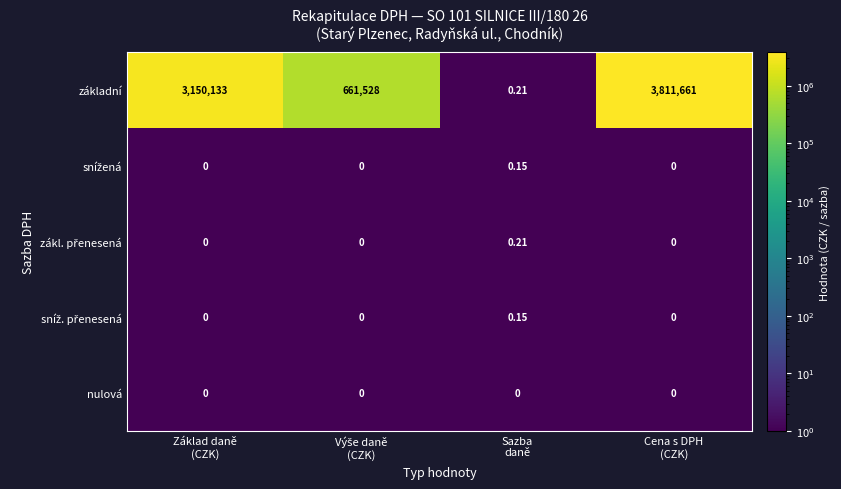

Which series has the largest total across all categories?

základní